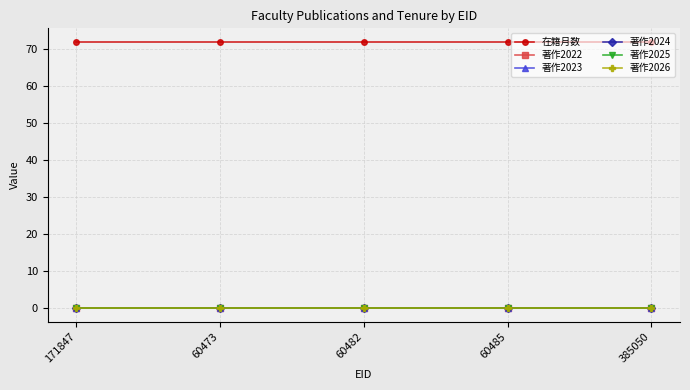

Is this an area chart (filled region under the line)?

No